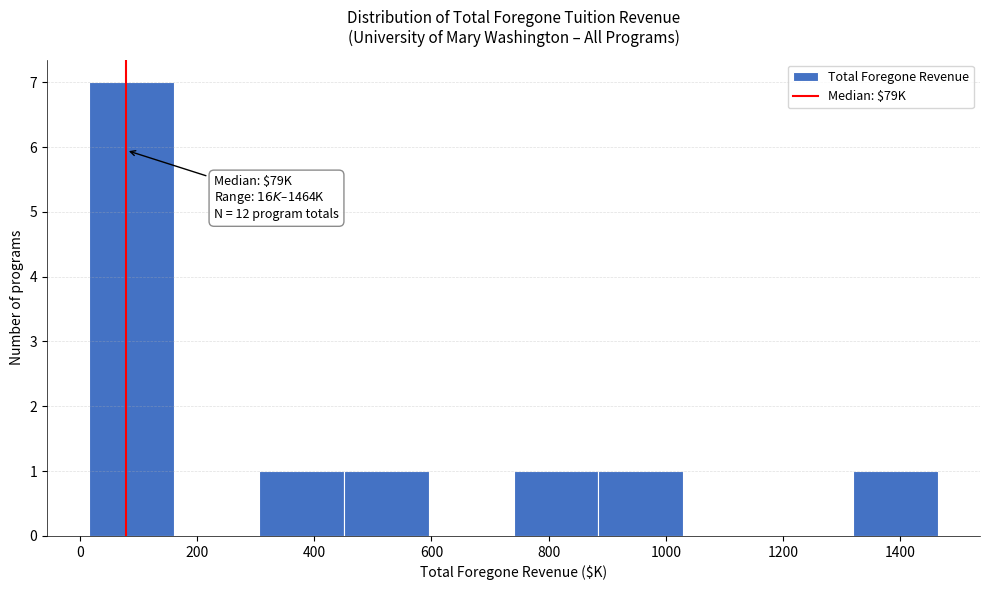

Over which range of the x-axis is the bar tallest?

20 to 160